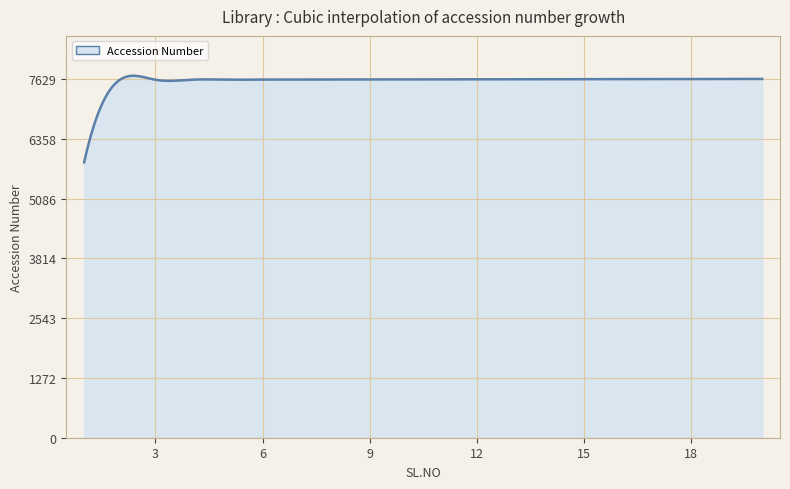

Does the chart display data point markers on the line(s)?

No